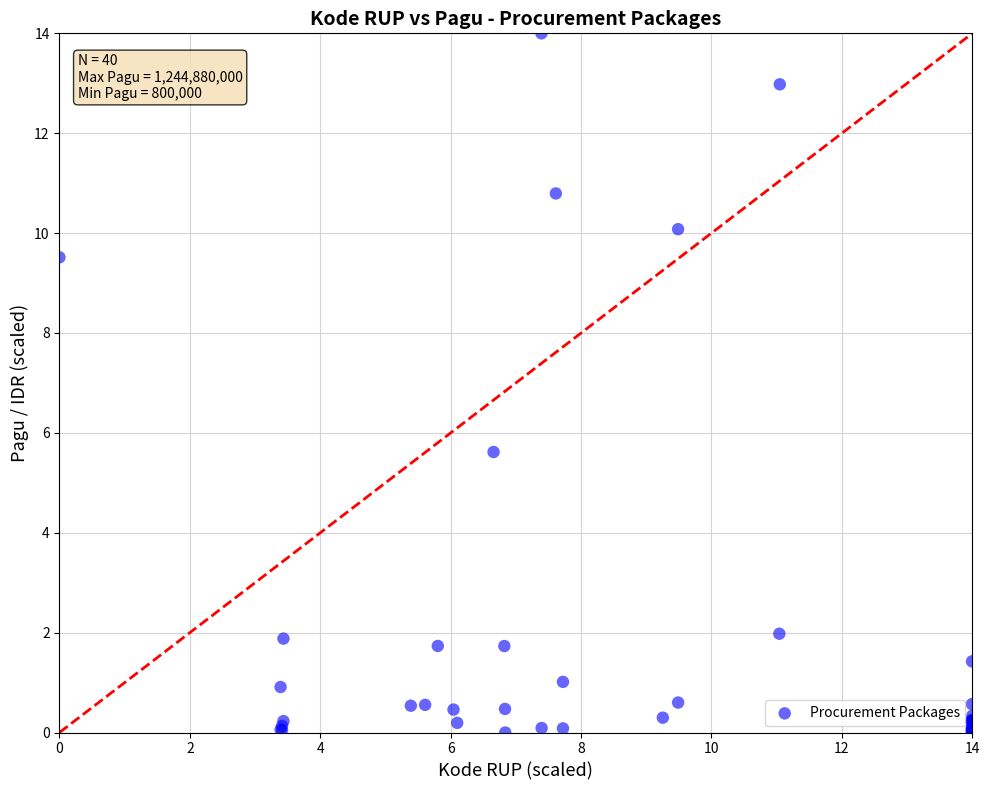

What Y value in the scatter plot is closest to 7?

5.6